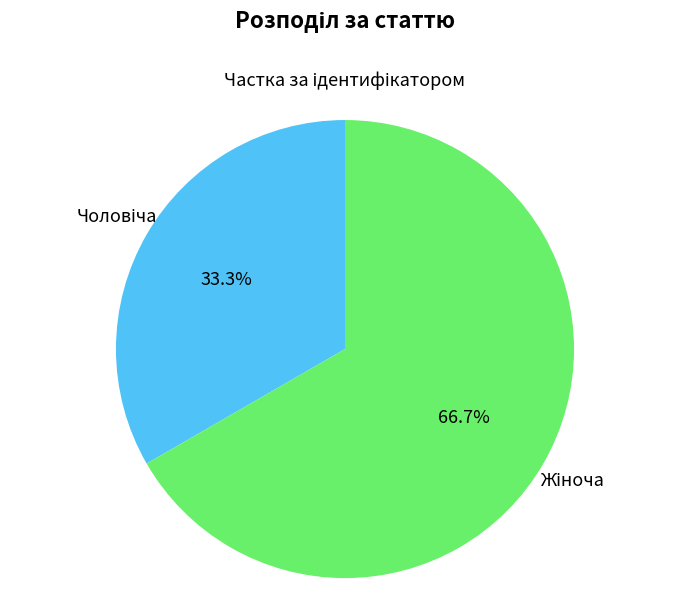

Is there any slice that represents more than half of the pie?

Yes